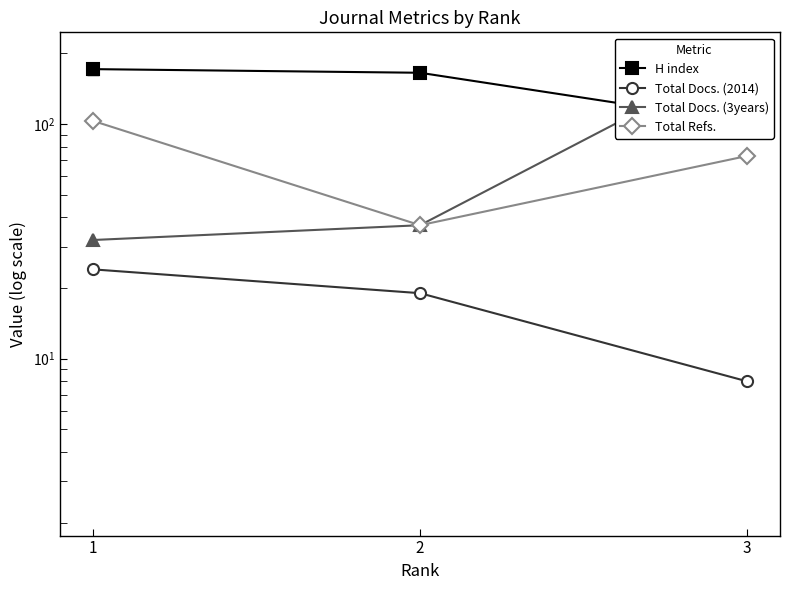

Reading left to right, transcribe all the data shown in this chart.

H index: 171	165	101
Total Docs. (2014): 24	19	8
Total Docs. (3years): 32	37	196
Total Refs.: 103	37	73